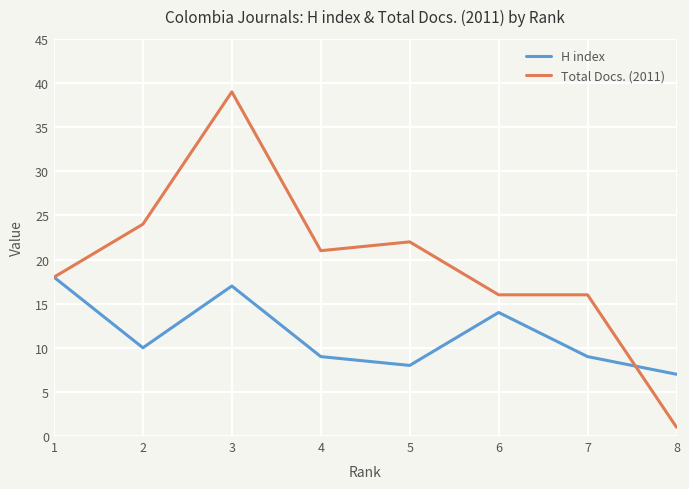

At 2, list the series in order from largest to smallest.

Total Docs. (2011), H index